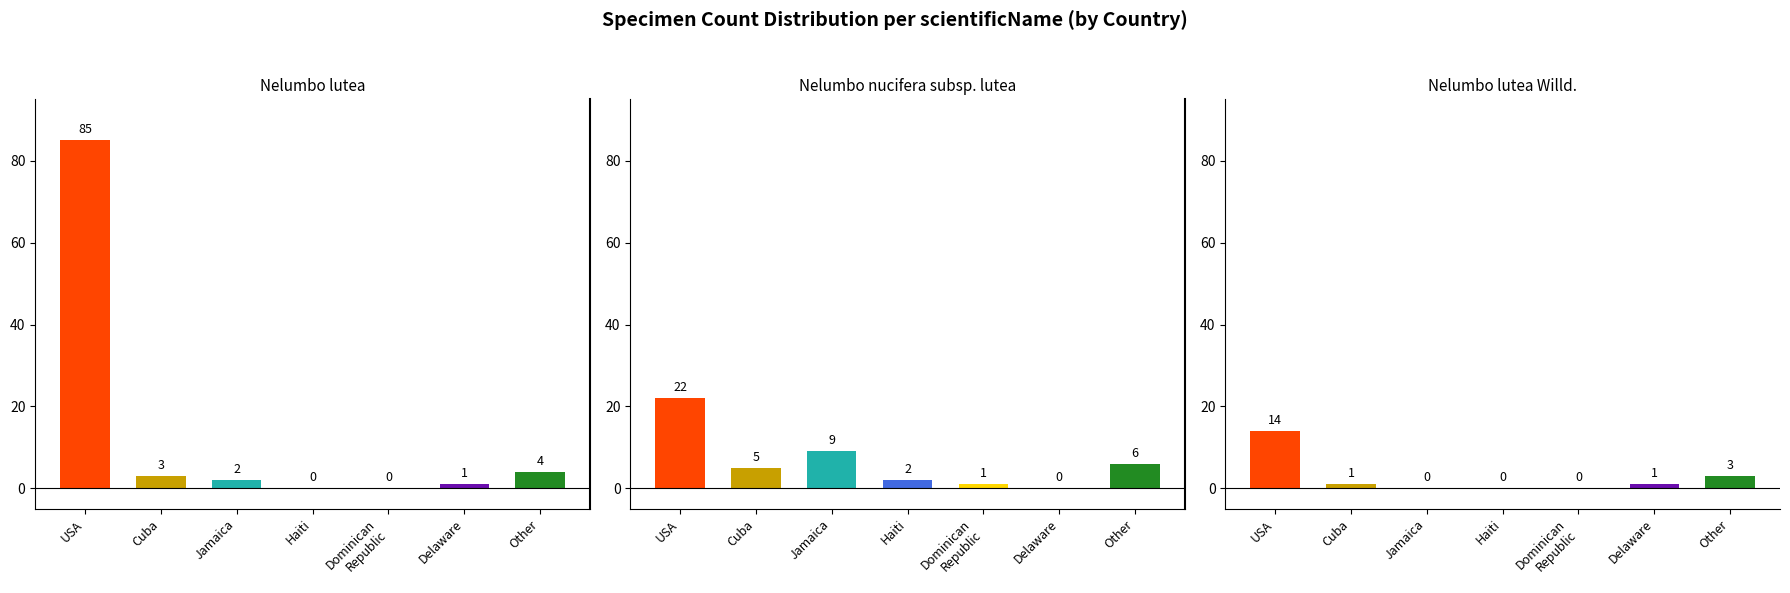

Does the chart contain stacked bars?

No